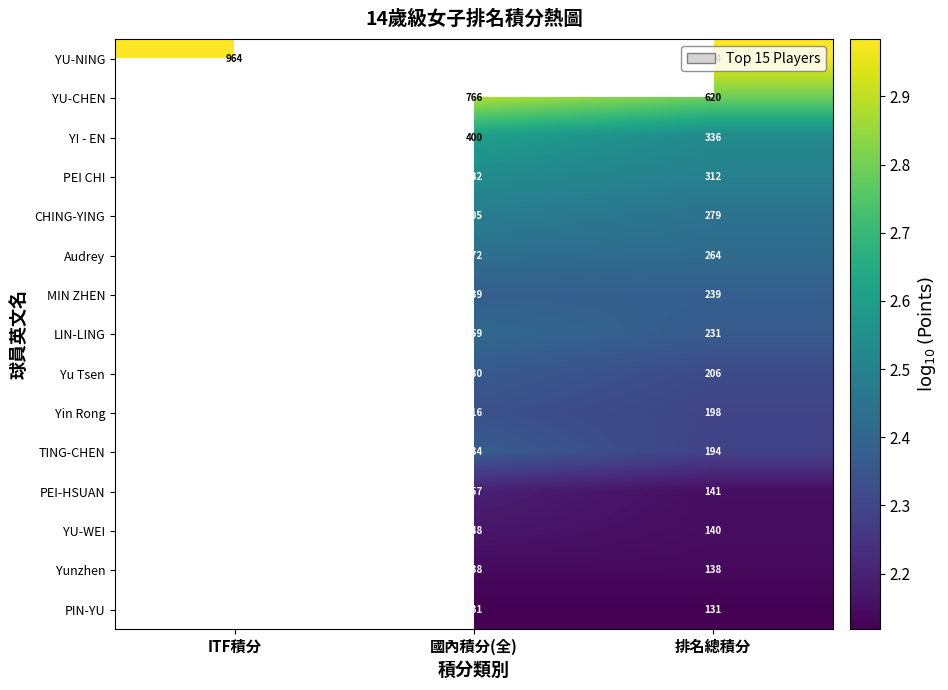

The Yin Rong series shows 0.8 at 國內積分(全). True or false?

False